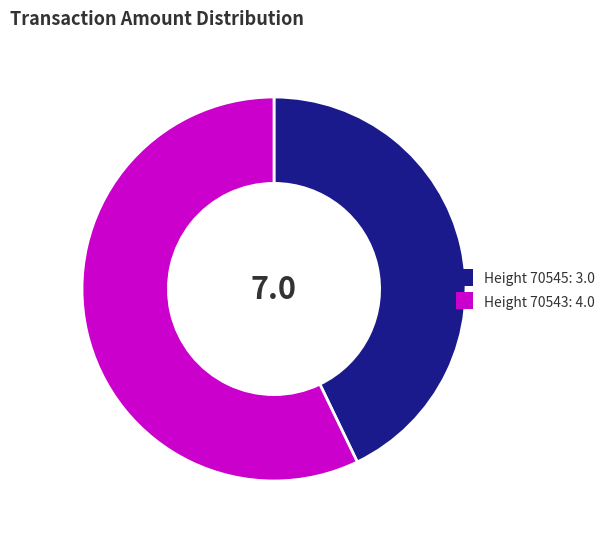

Is there any slice that represents more than half of the pie?

Yes